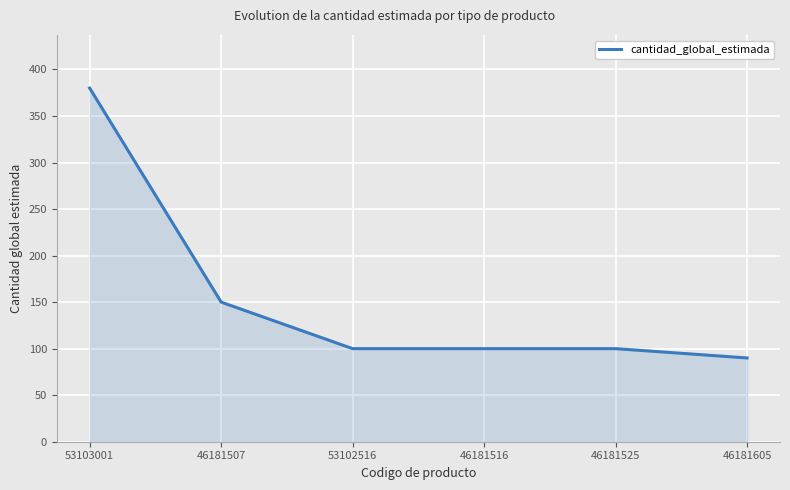

Does the chart have visible grid lines?

Yes